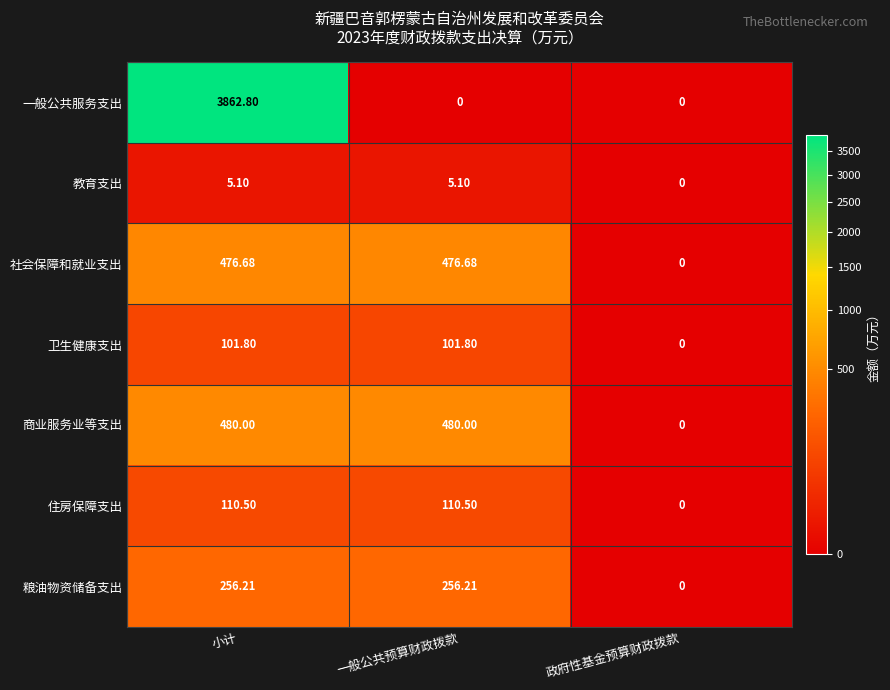

What is the spread (max minus min) of values at 一般公共预算财政拨款?

480.0